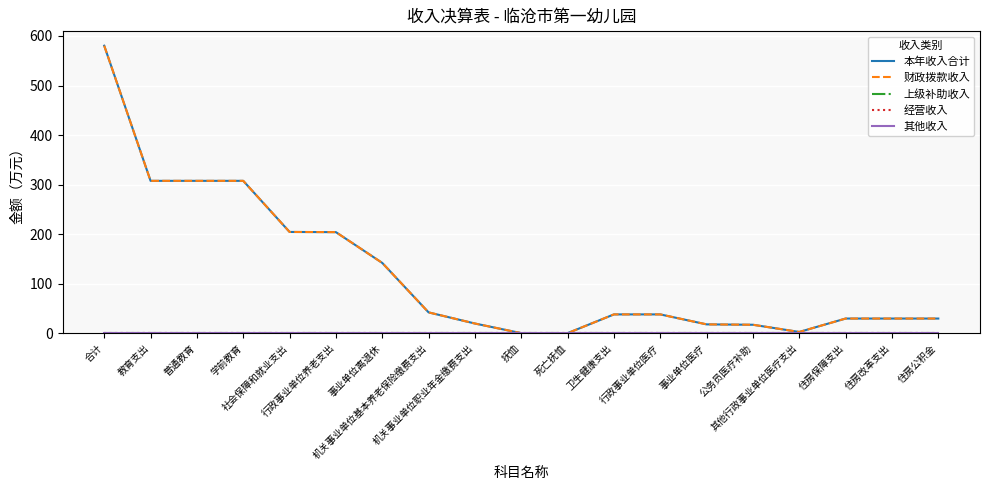

Does the chart display data point markers on the line(s)?

No